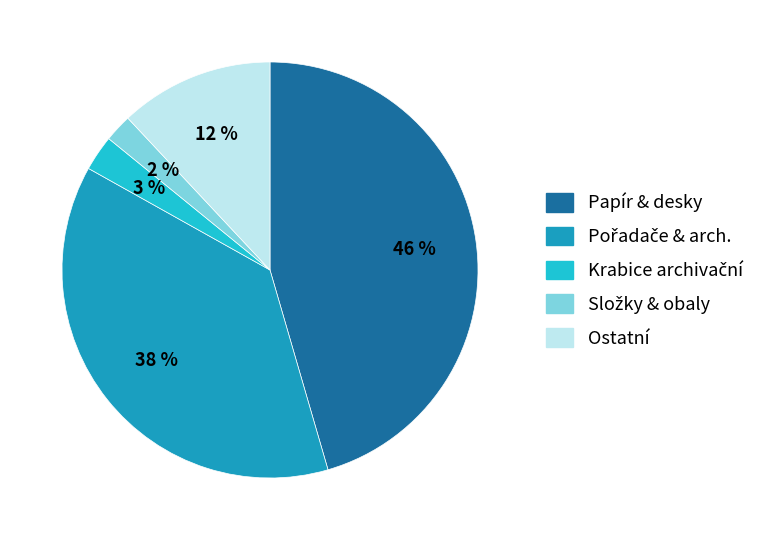

To the nearest percent, what is the average slice percentage?

20%